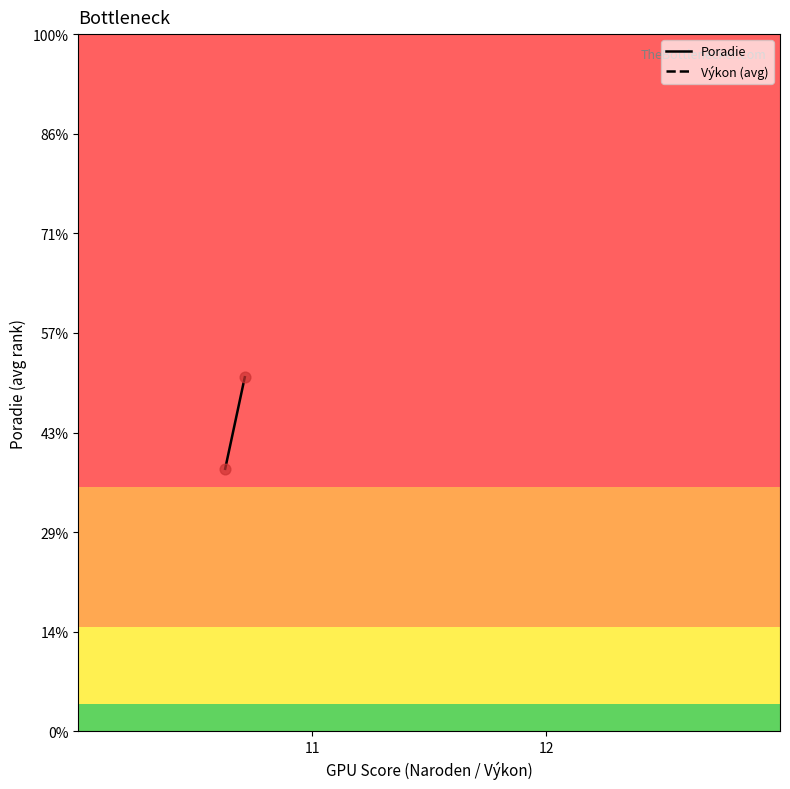

What are all the series names shown in the legend?

Poradie, Výkon (avg)